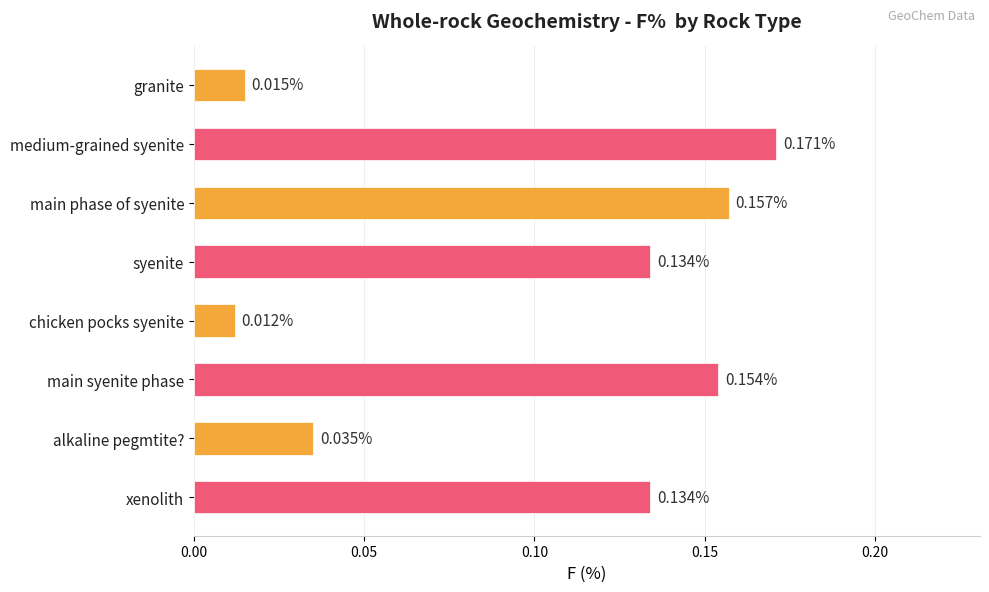

What is the sum of the values at medium-grained syenite and xenolith?

0.3